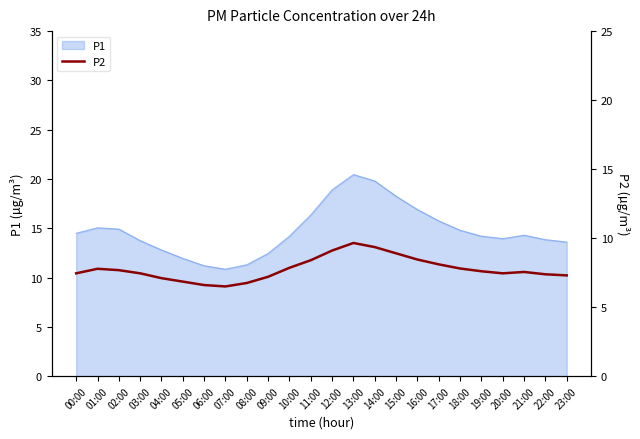

True or false: P1 has a value of 13.8 at 03:00.

True